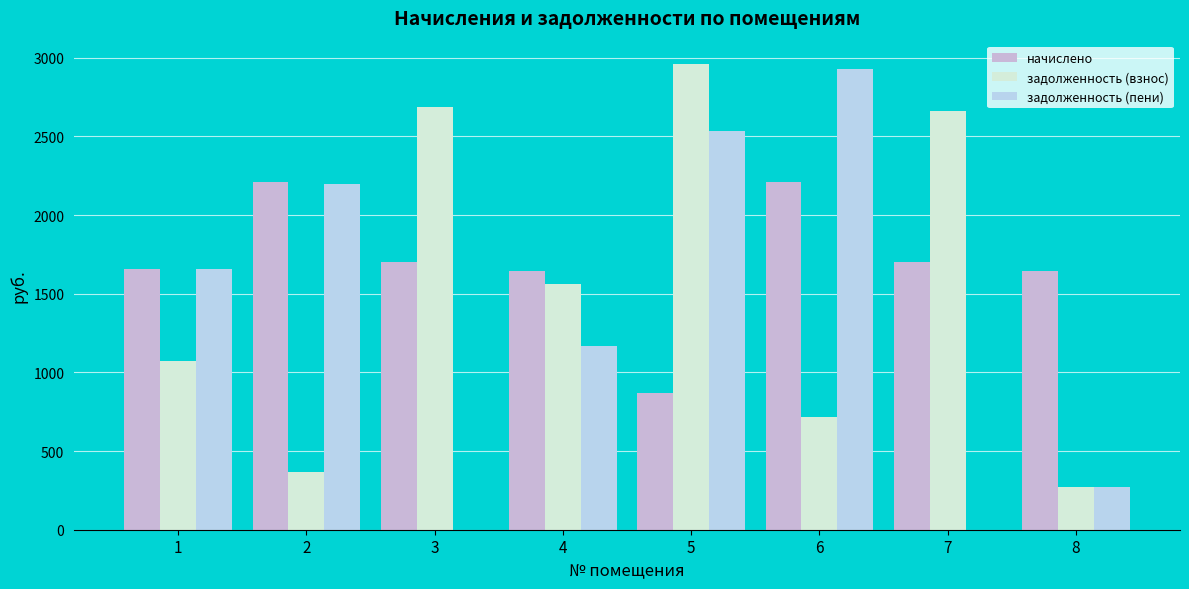

Reading left to right, what are all the values shown in this chart?

начислено: 1656.8	2207.9	1704.4	1643.2	867.4	2207.9	1704.4	1643.2
задолженность (взнос): 1074.7	368.0	2689.7	1559.9	2960.8	719.2	2661.8	273.9
задолженность (пени): 1656.8	2200.0	0.0	1166.0	2537.2	2927.1	0.0	273.3